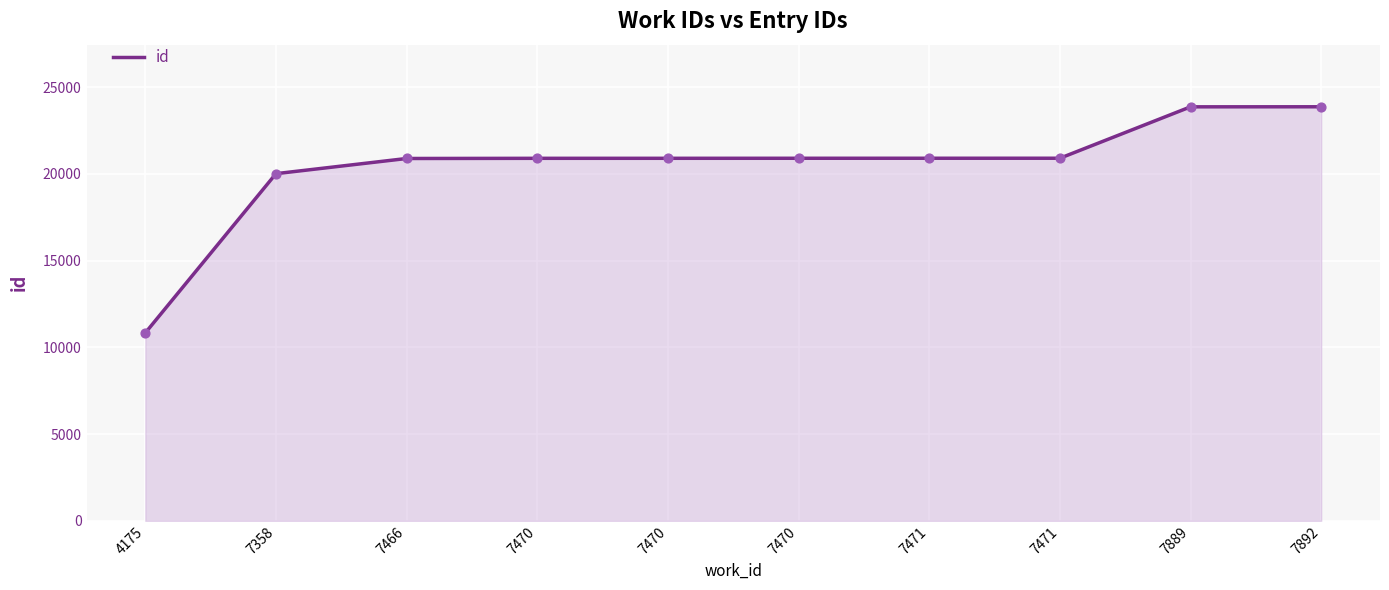

Between 7358 and 4175, which is larger?

7358